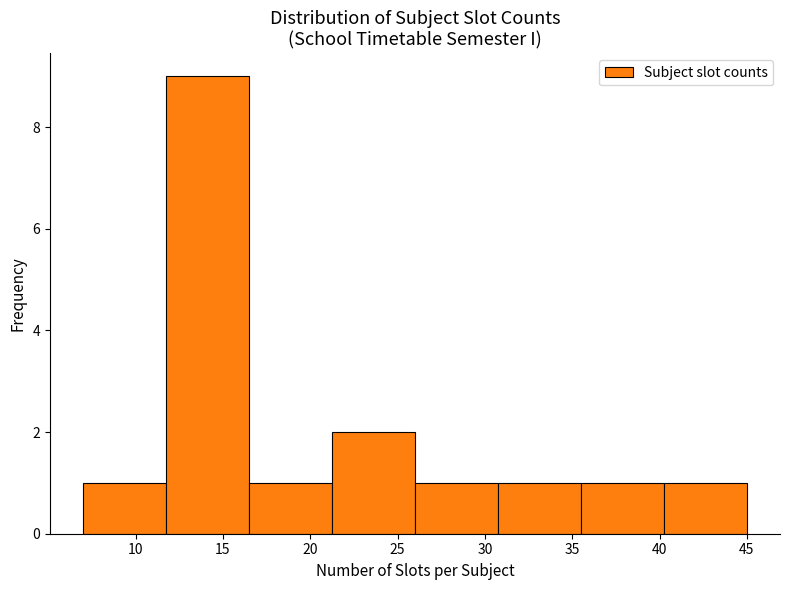

How tall is the bar that spans 7.00 to 11.75 on the x-axis? Neither the bar edges nor the heights are printed on the chart, so give them approximately, as read against the axes.

1